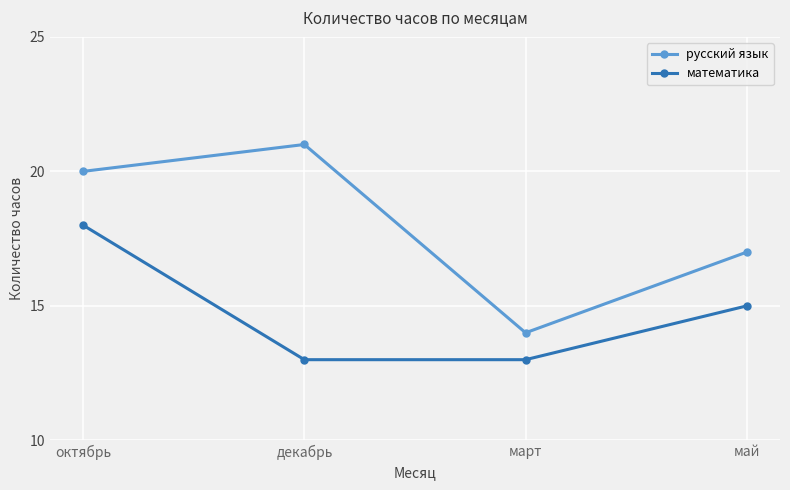

What is the difference between the highest and lowest values at декабрь?

8